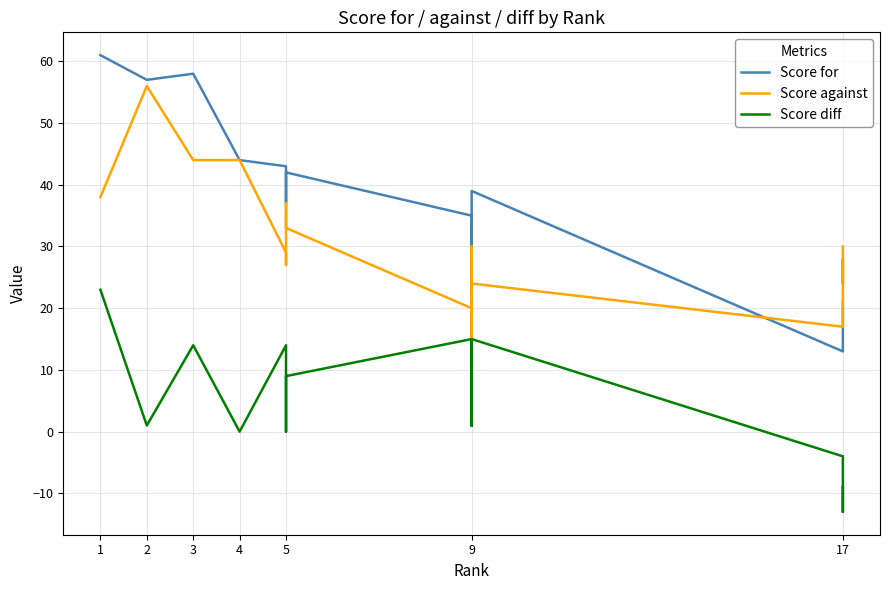

At which category is the sum across all series the highest?

1